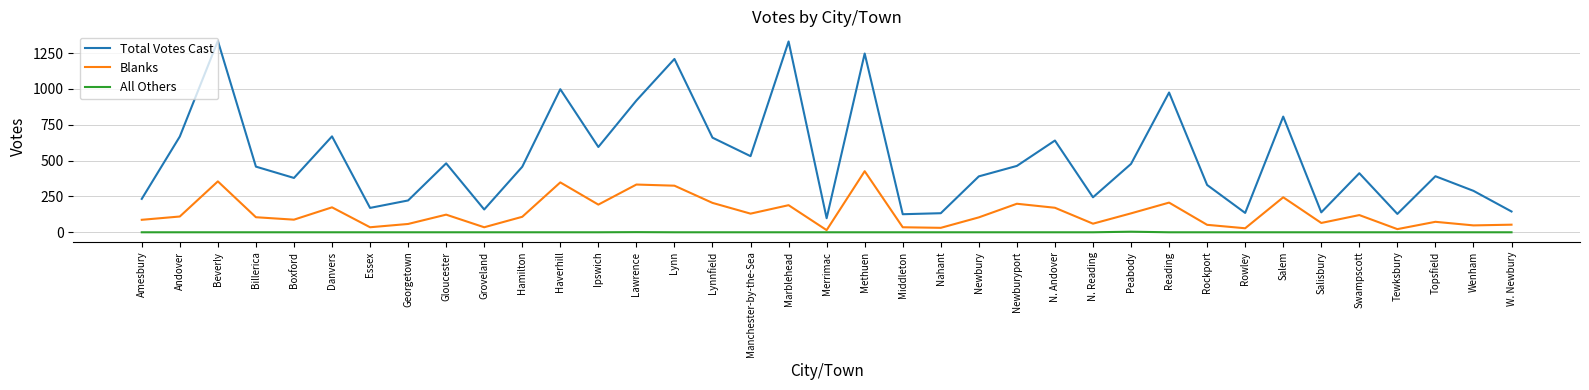

Between Salem and Salisbury, which series saw the biggest shift?

Total Votes Cast